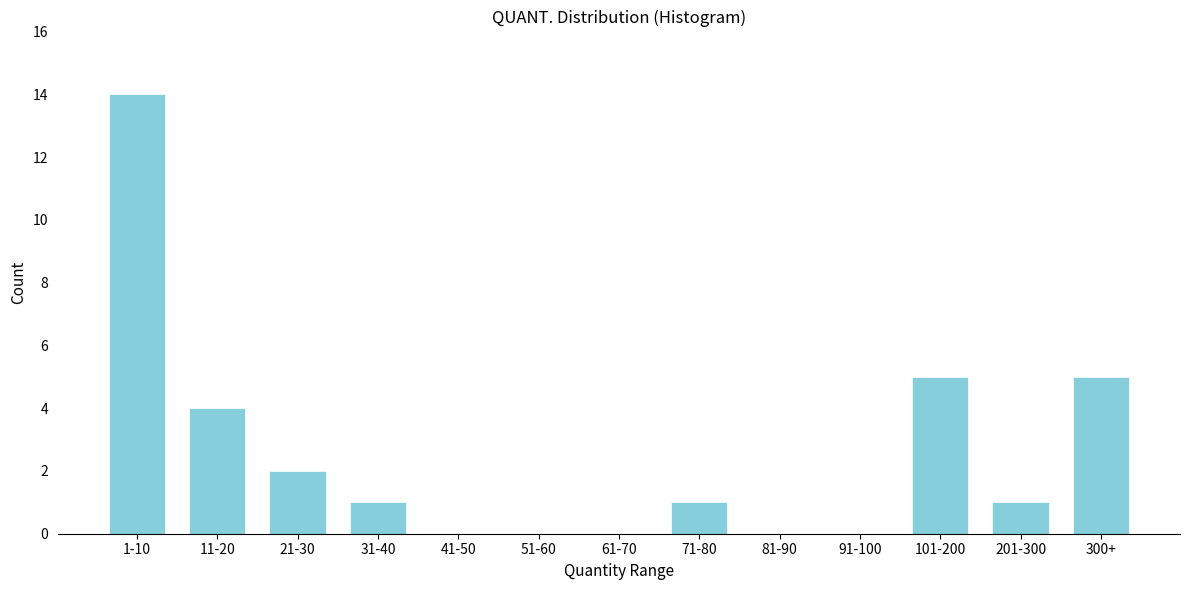

At which category does the chart reach its peak across all series?

1-10